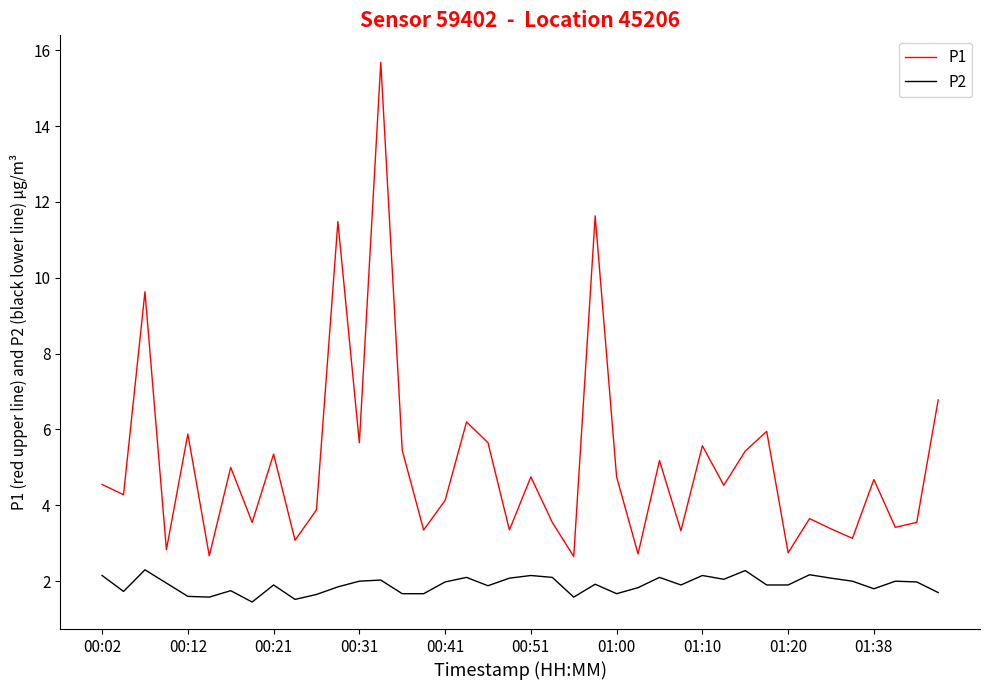

Rank the series by their maximum value, from highest to lowest.

P1, P2